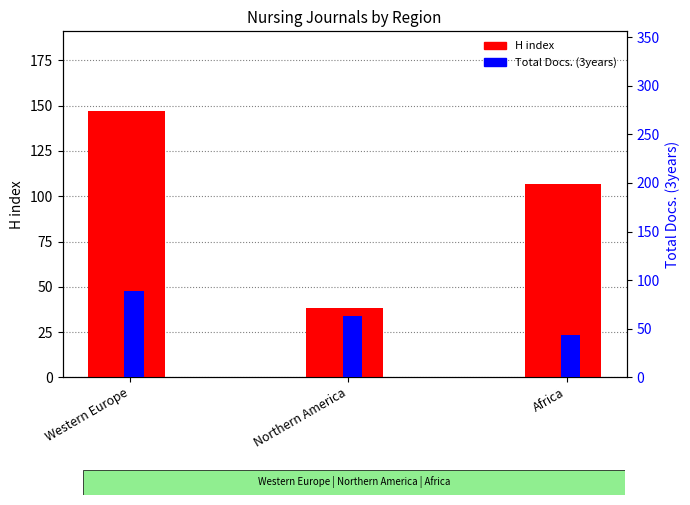

Between Northern America and Africa, which is larger?

Africa